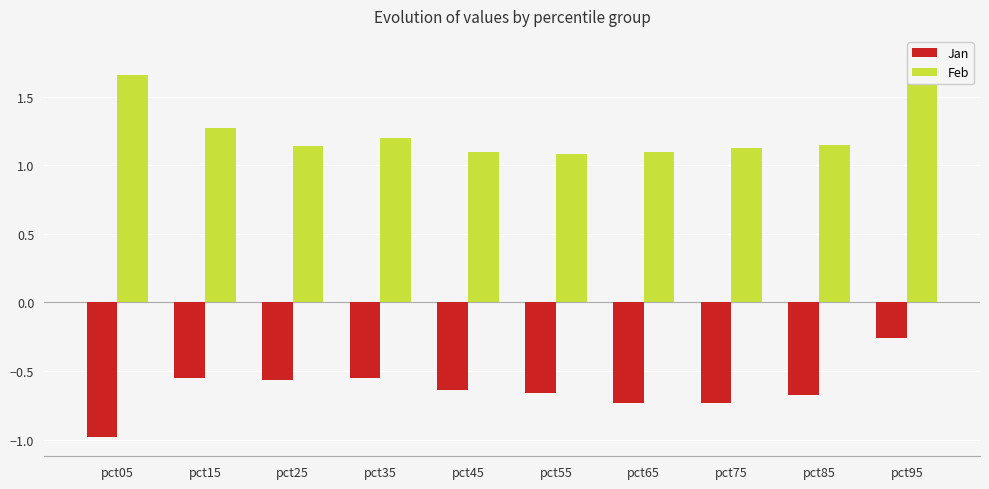

At which category does the chart reach its minimum across all series?

pct05